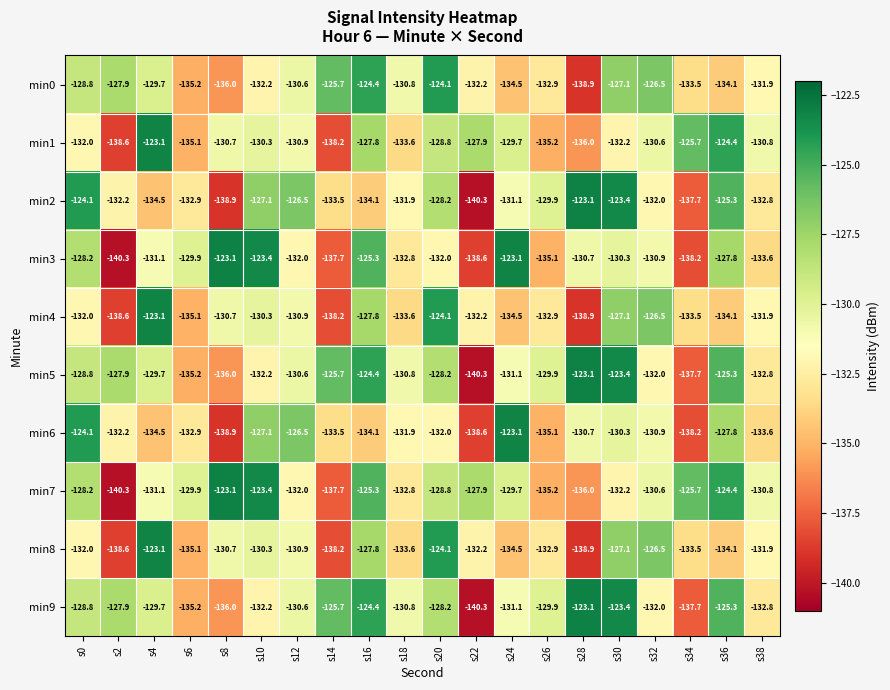

What is the minimum value for min3?

-140.3